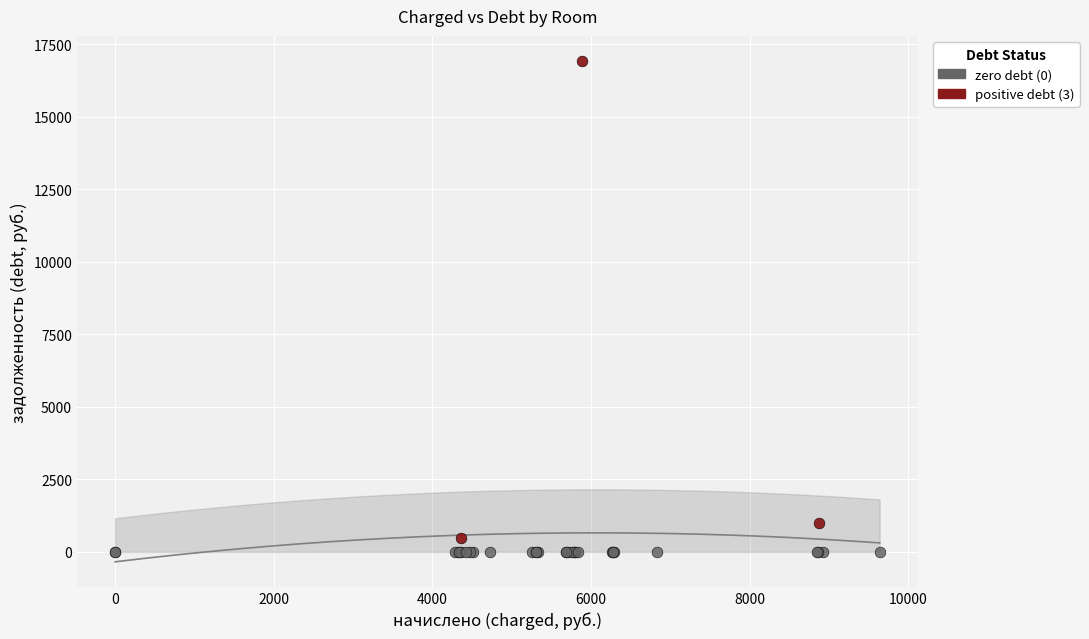

Which series reaches the maximum Y coordinate?

positive debt (3)